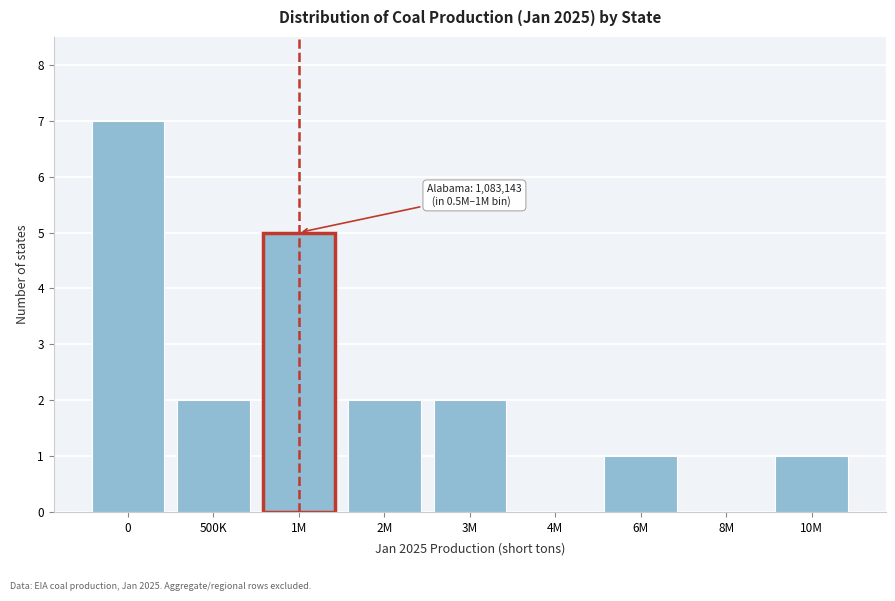

Reading right to left, transcribe all the data shown in this chart.

10M=1	8M=0	6M=1	4M=0	3M=2	2M=2	1M=5	500K=2	0=7